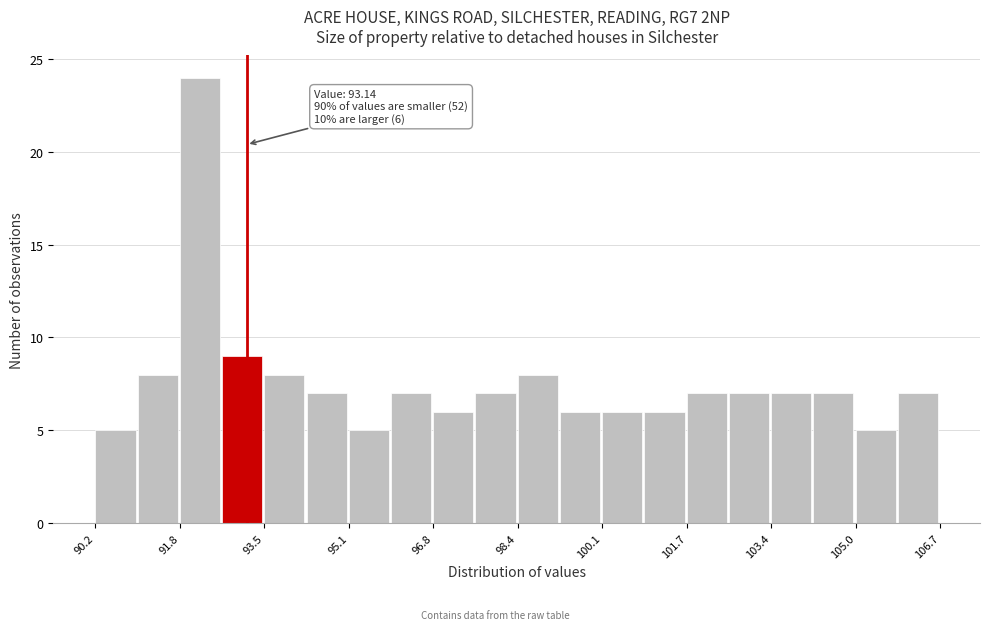

Which range on the x-axis has the tallest bar?

91.8 to 92.6